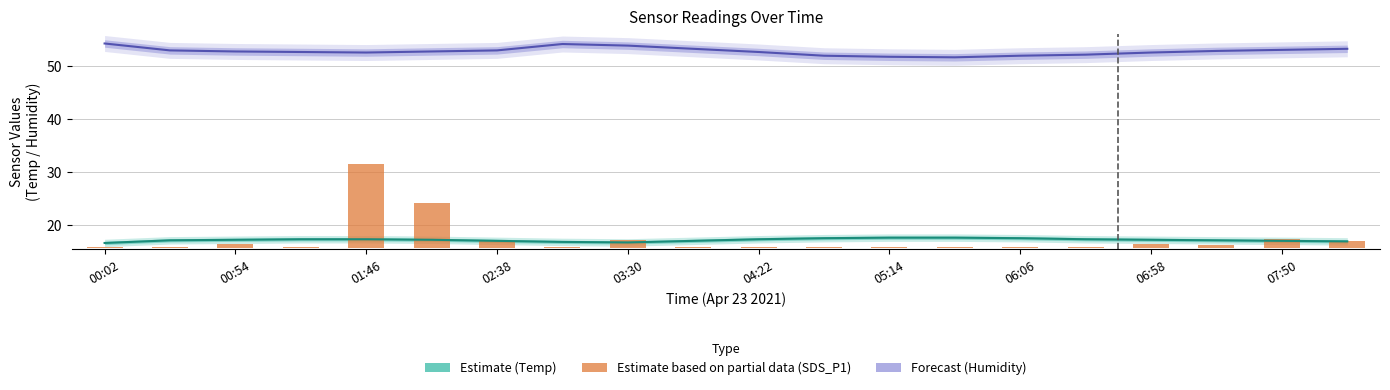

At which label is Humidity (Forecast) closest to 52?

11